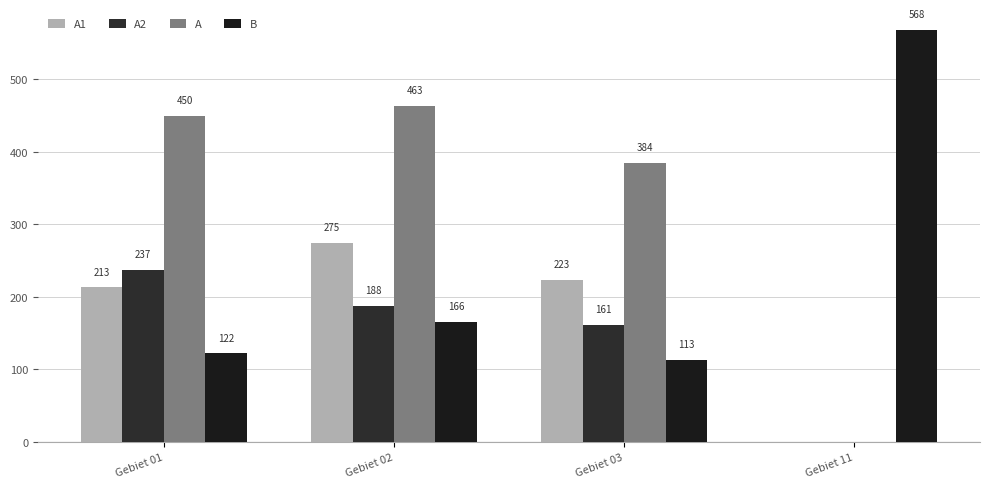

What is the value of the B bar at the 3rd from the left?

113